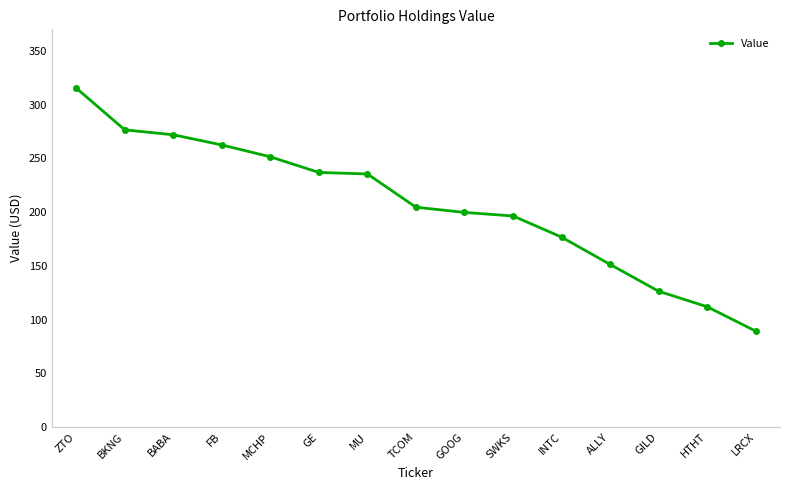

Is this an area chart (filled region under the line)?

No